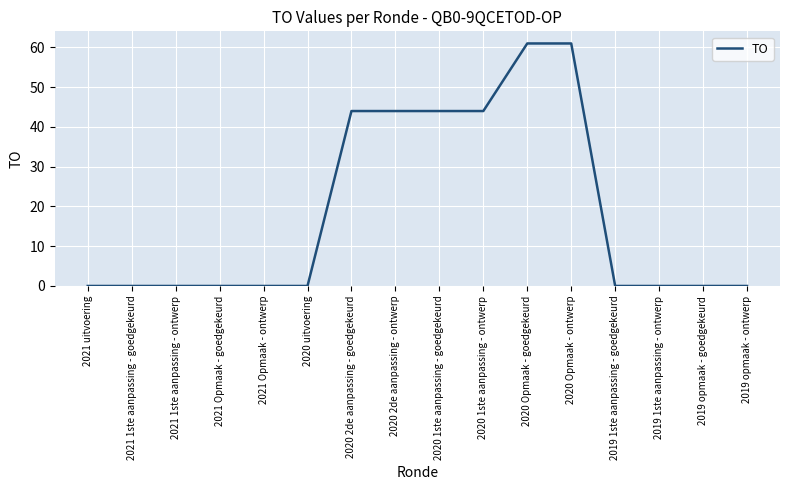

What is the maximum value shown in the chart?

61